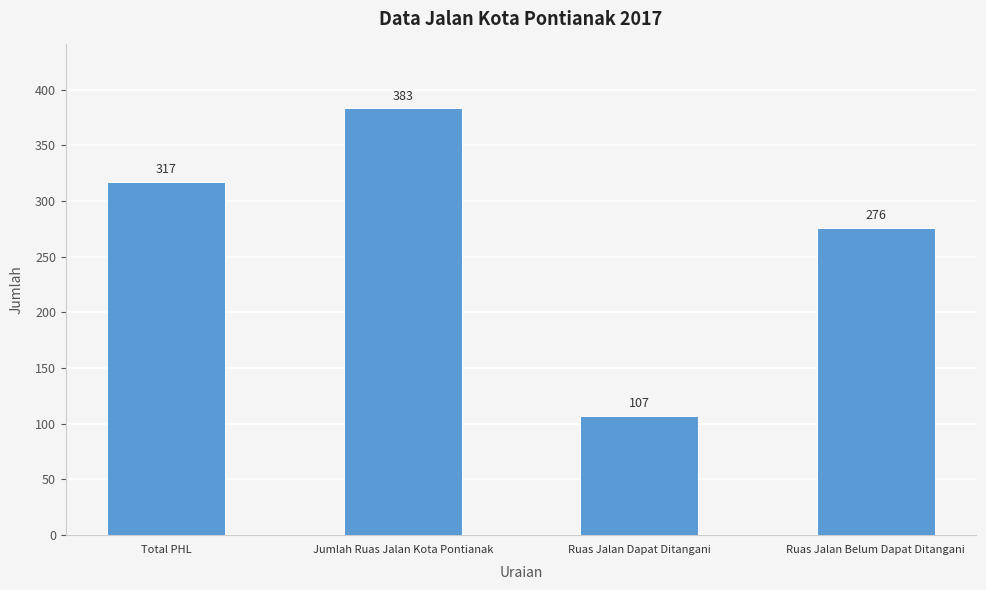

Count the number of data series in this chart.

1